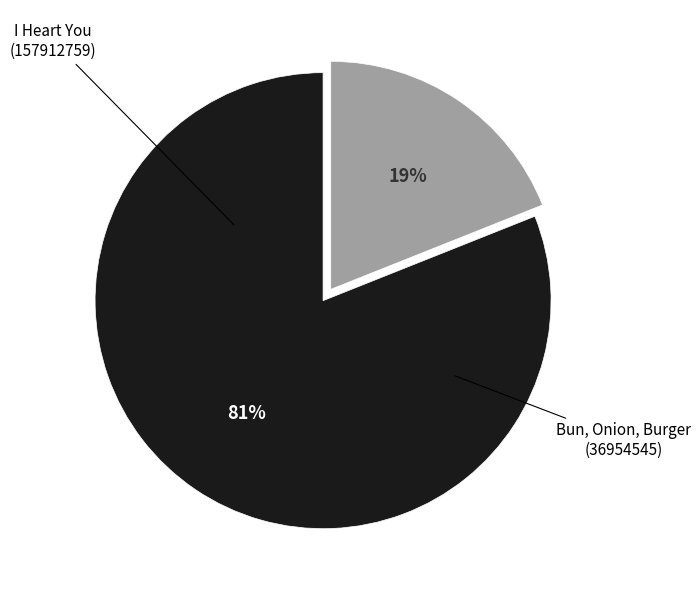

The I Heart You (157912759) slice represents 95% of the pie. True or false?

False